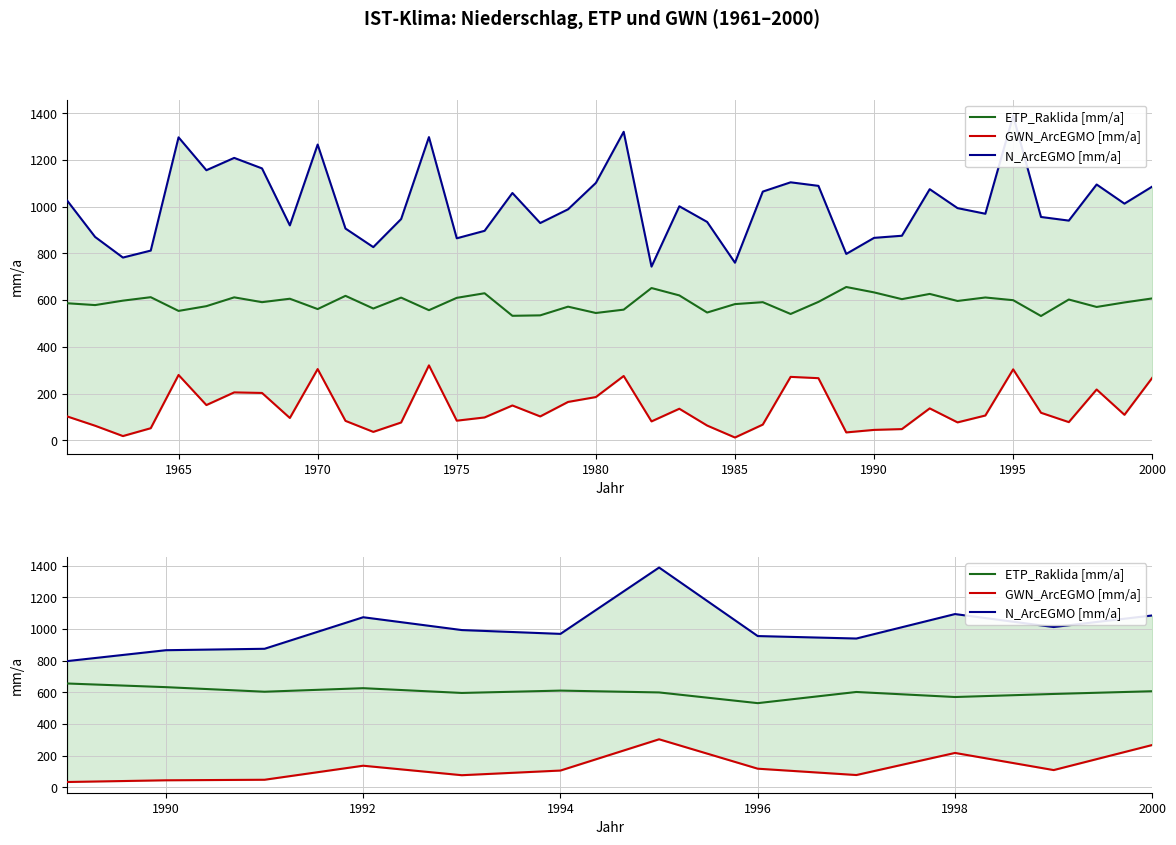

Reading right to left, what are all the values shown in this chart?

ETP_Raklida [mm/a]: 607.4	590.1	570.8	602.6	532.0	599.7	611.3	596.5	626.6	604.2	633.1	656.2
GWN_ArcEGMO [mm/a]: 267.6	109.1	217.4	77.8	117.8	303.7	106.1	76.7	136.6	47.9	44.5	33.7
N_ArcEGMO [mm/a]: 1086.2	1013.0	1095.0	940.4	956.0	1389.1	969.8	993.9	1074.9	875.6	866.6	797.8